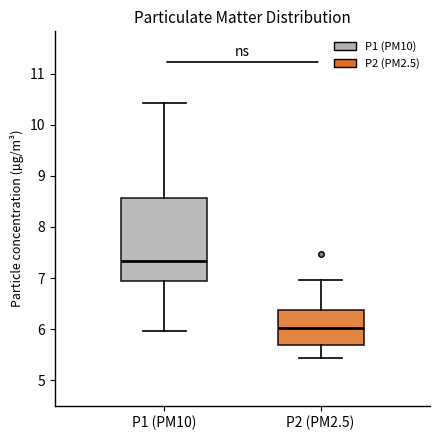

Reading left to right, transcribe this box plot: for each box, give where its median line is, the range the box spans, and where its two whiskers end, as read against the y-axis. The values are not printed on the chart, so give them approximately, as read against the axis.

P1 (PM10): median 7.3, box 6.9 to 8.6, whiskers 6.0 to 10.4
P2 (PM2.5): median 6.0, box 5.7 to 6.4, whiskers 5.4 to 7.0